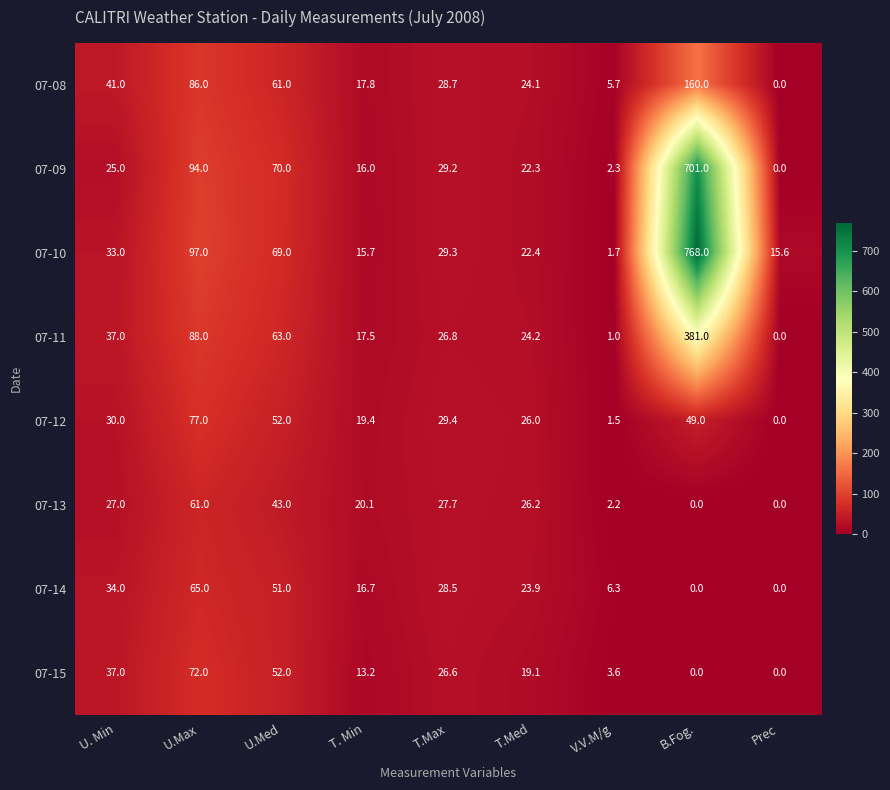

Between T. Min and Prec, which series saw the biggest shift?

07-13